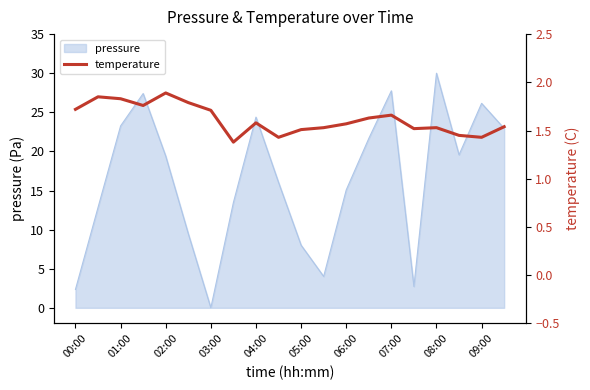

What is the maximum value for pressure?

30.0